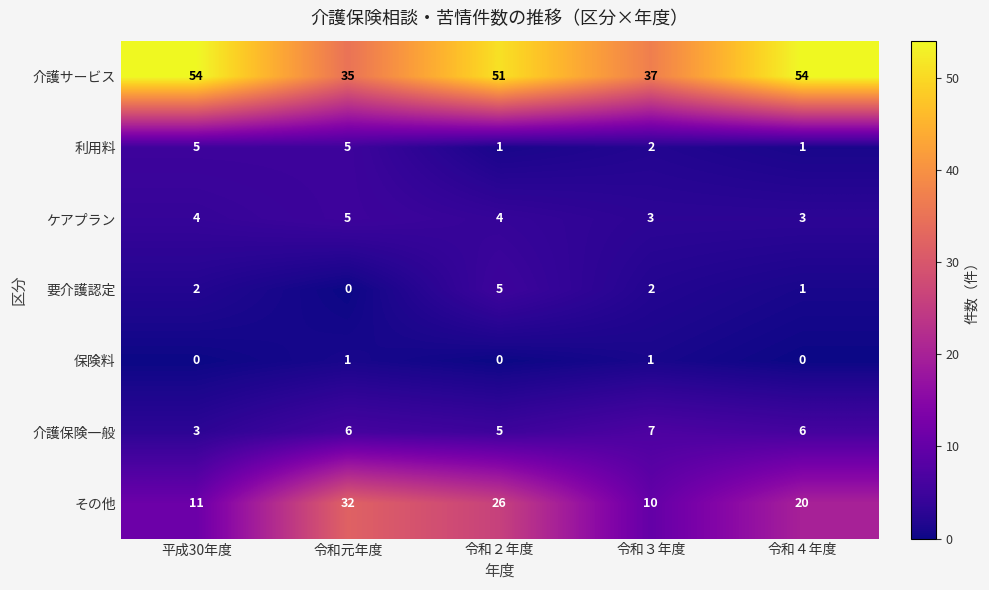

Is the value of その他 at 令和元年度 greater than the value of ケアプラン at 令和４年度?

Yes